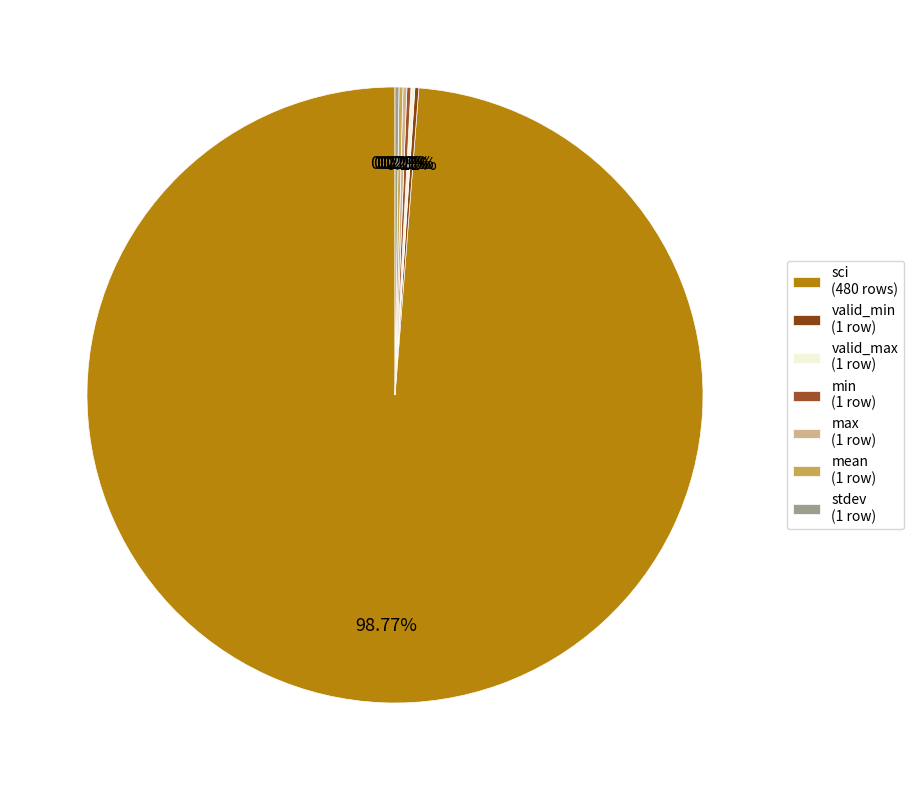

Which has a higher value, valid_min or min?

valid_min